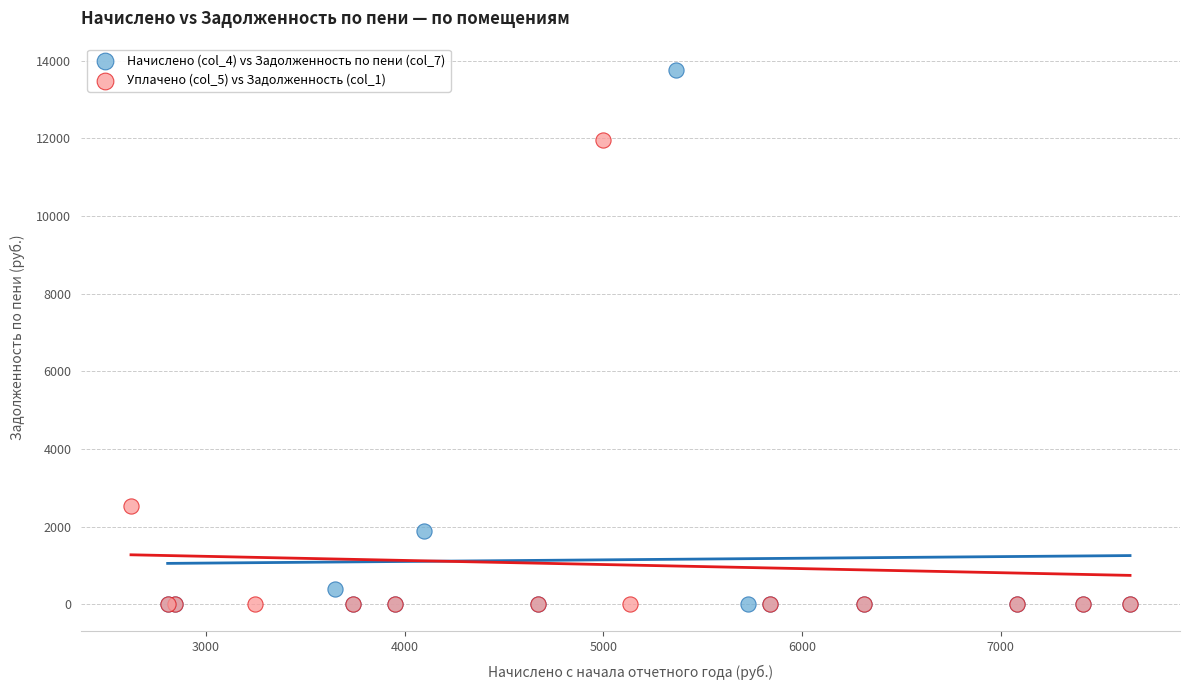

Which series has the widest spread of Y values?

Начислено (col_4) vs Задолженность по пени (col_7)